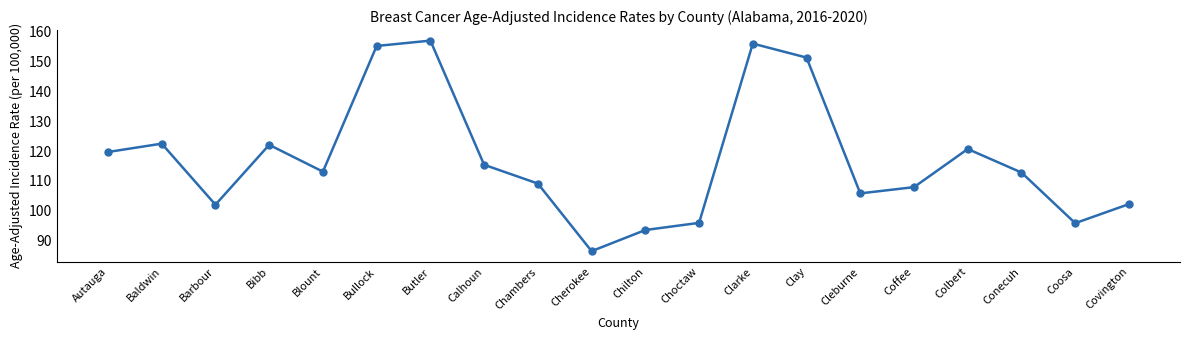

Where is the first local minimum?

Barbour